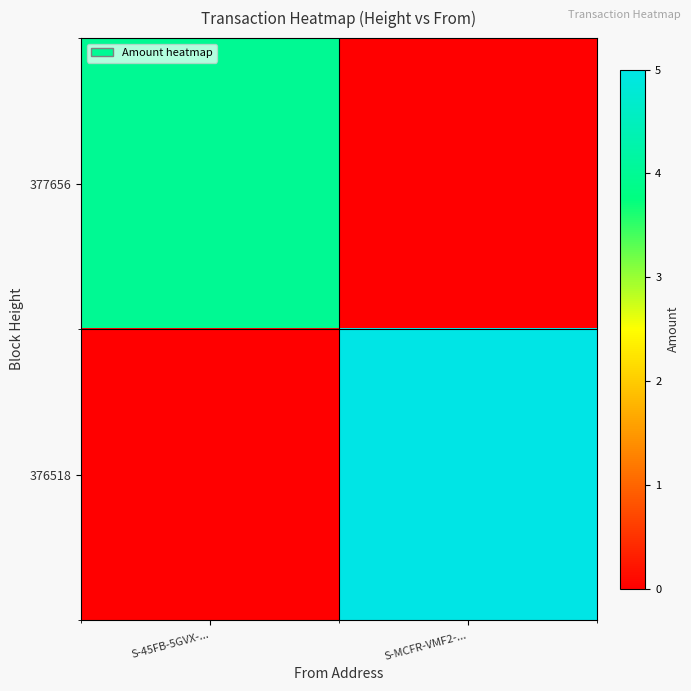

List the series in order of their overall mean, highest first.

376518, 377656